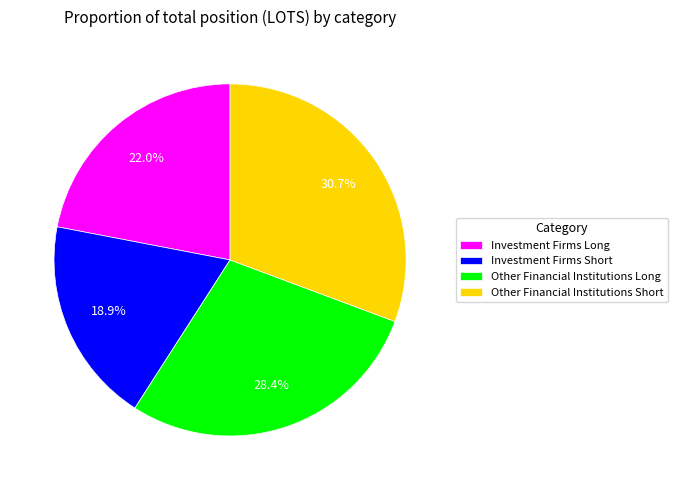

To the nearest percent, what percentage of the pie is Investment Firms Short?

19%